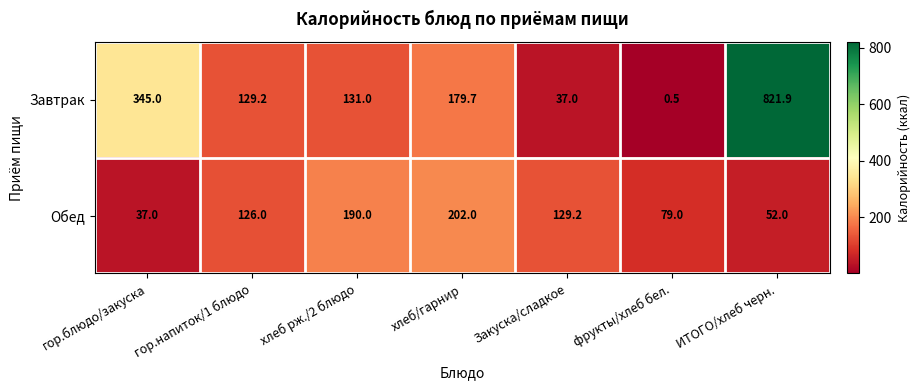

What is the maximum value shown in the chart?

821.9